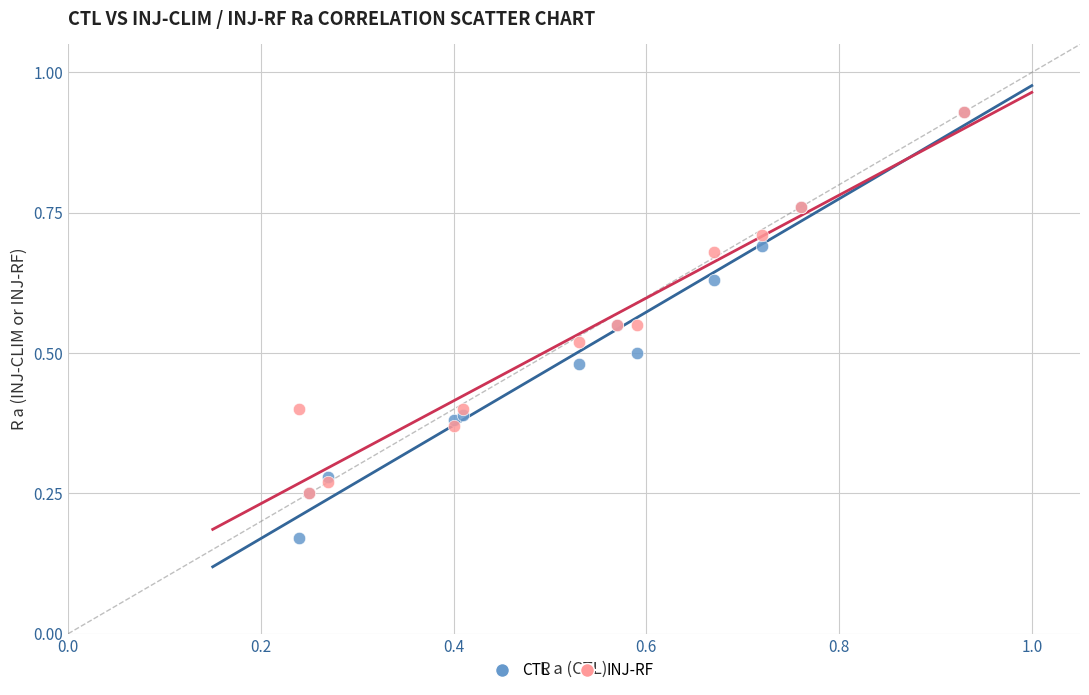

Which series contains the lowest Y value?

CTL